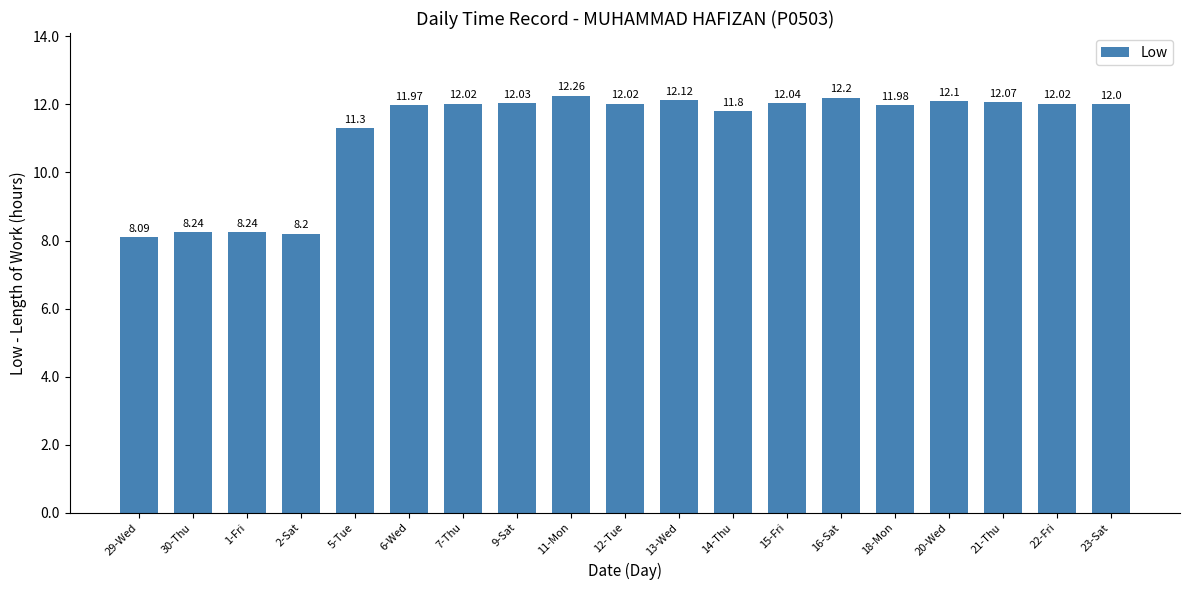

Reading left to right, extract all data points from this chart.

29-Wed=8.1	30-Thu=8.2	1-Fri=8.2	2-Sat=8.2	5-Tue=11.3	6-Wed=12.0	7-Thu=12.0	9-Sat=12.0	11-Mon=12.3	12-Tue=12.0	13-Wed=12.1	14-Thu=11.8	15-Fri=12.0	16-Sat=12.2	18-Mon=12.0	20-Wed=12.1	21-Thu=12.1	22-Fri=12.0	23-Sat=12.0